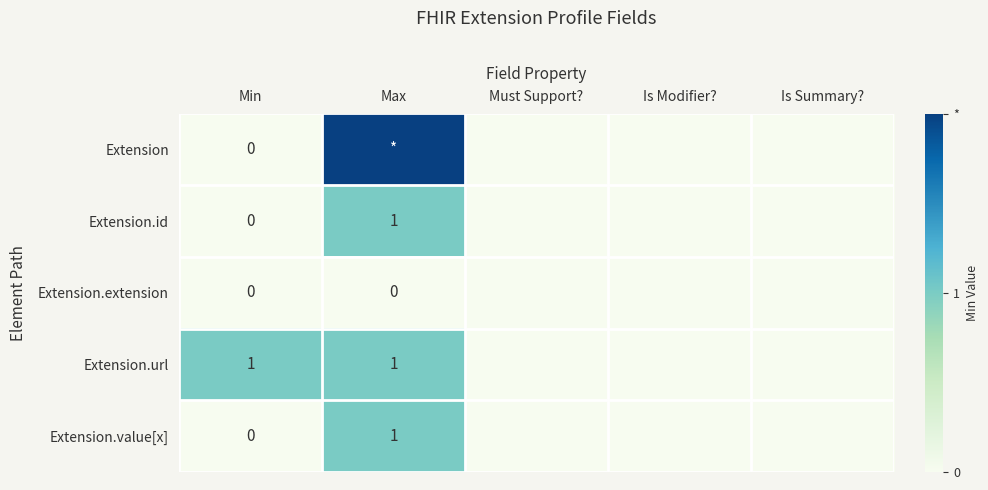

The Extension.url series shows 0 at Is Summary?. True or false?

True